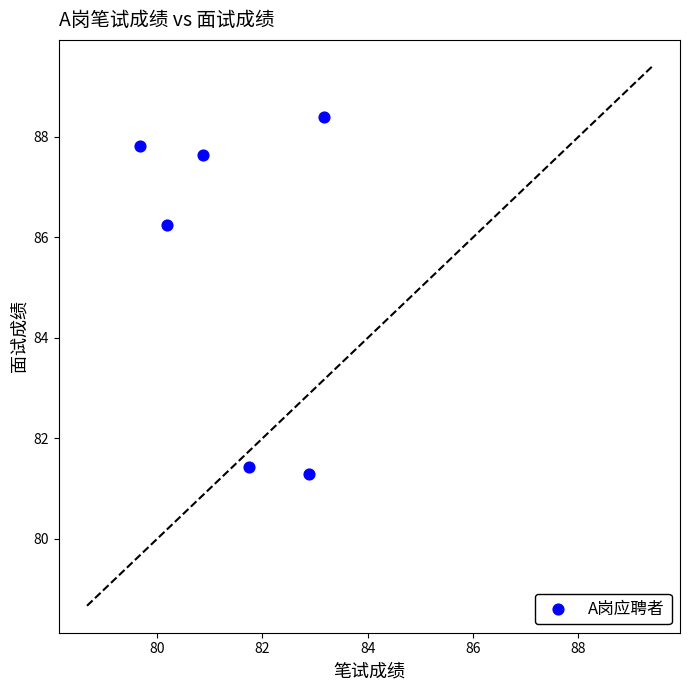

What Y value in the scatter plot is closest to 84?

86.3